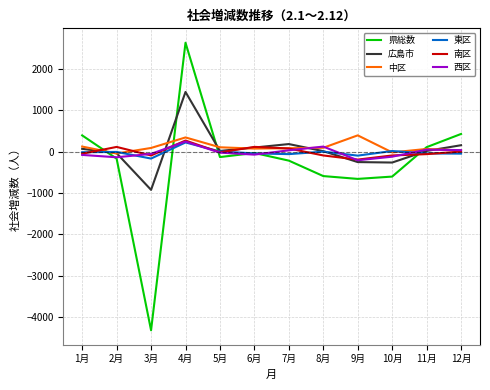

What is the lowest value of the 県総数 series?

-4314